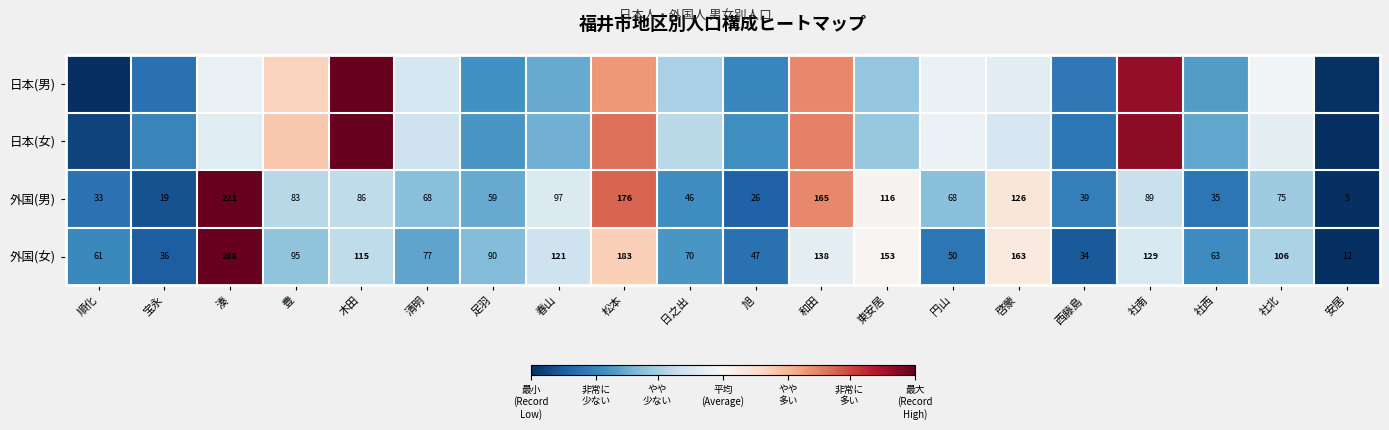

List the labels in order of 外国(女) value, largest first.

湊, 松本, 啓蒙, 東安居, 和田, 社南, 春山, 木田, 社北, 豊, 足羽, 清明, 日之出, 社西, 順化, 円山, 旭, 宝永, 西藤島, 安居